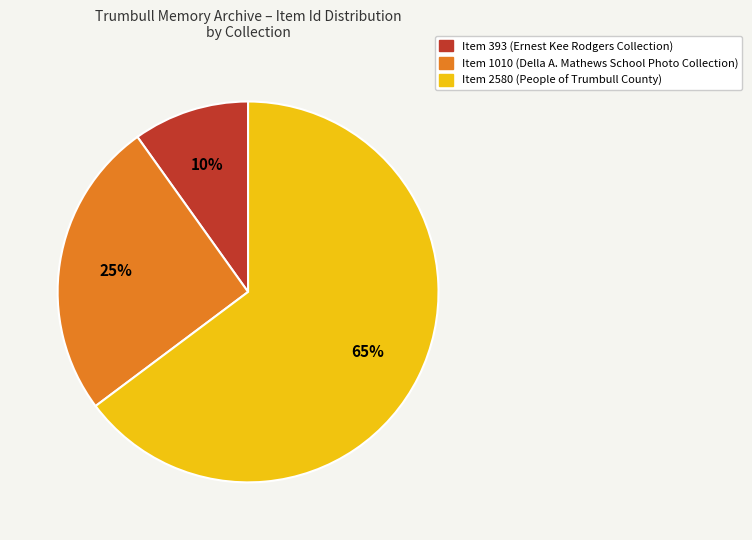

Count the number of slices in the pie.

3